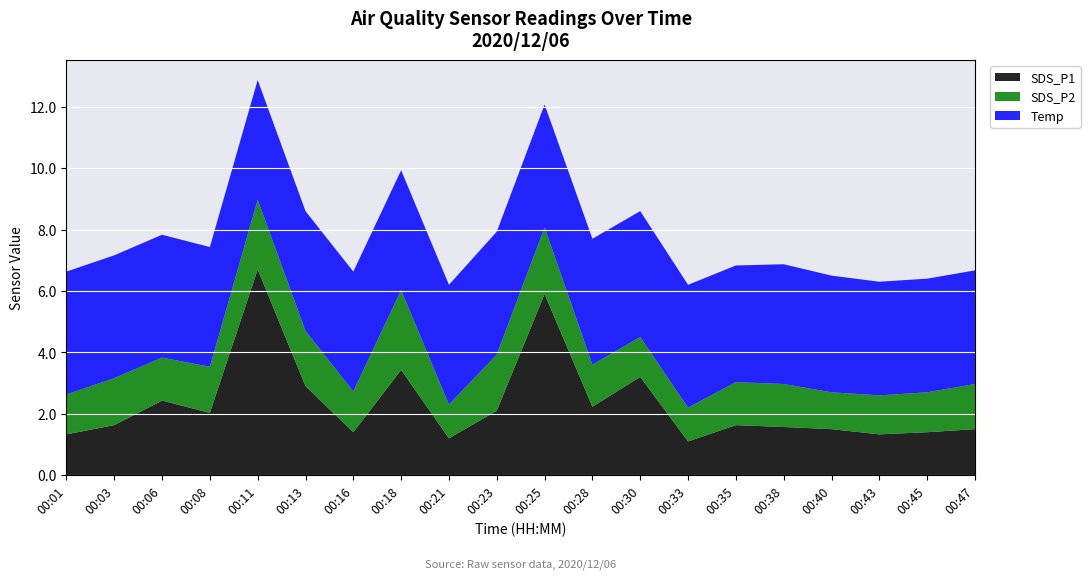

Which category has the highest value in the SDS_P1 series?

00:11